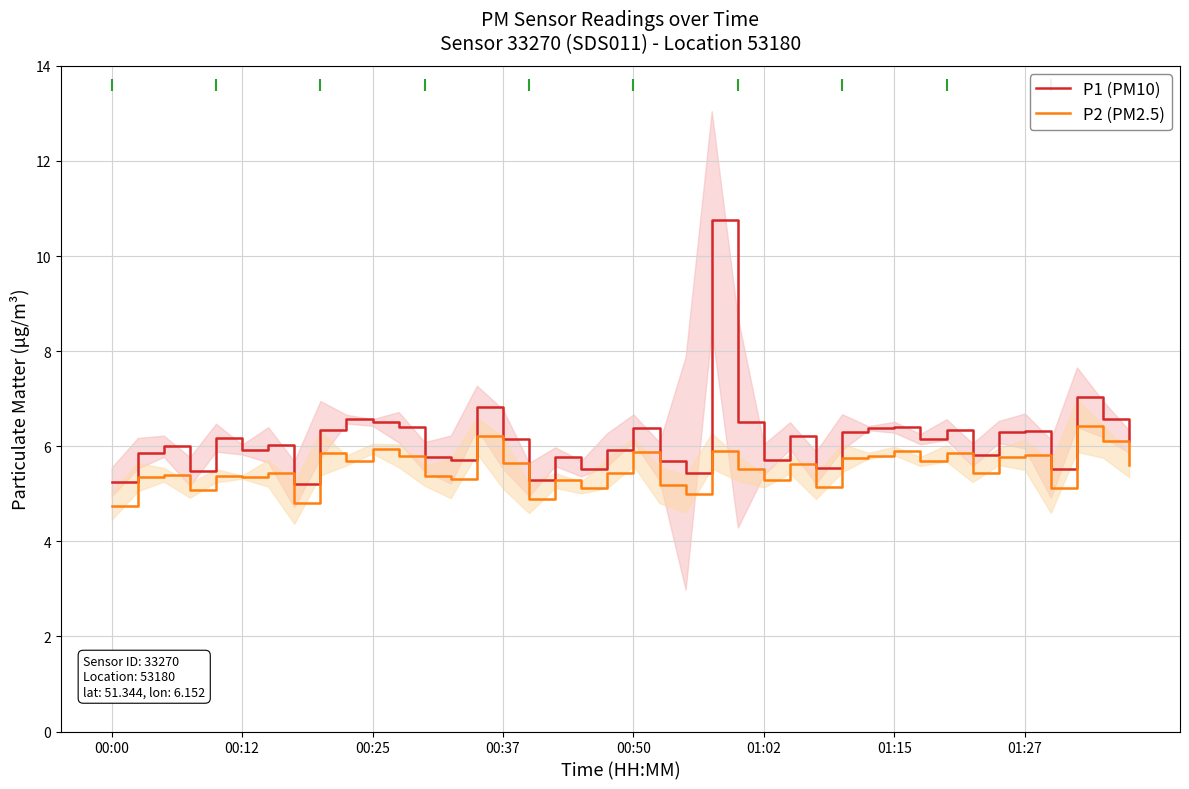

True or false: P2 (PM2.5) and P1 (PM10) cross at least once.

False